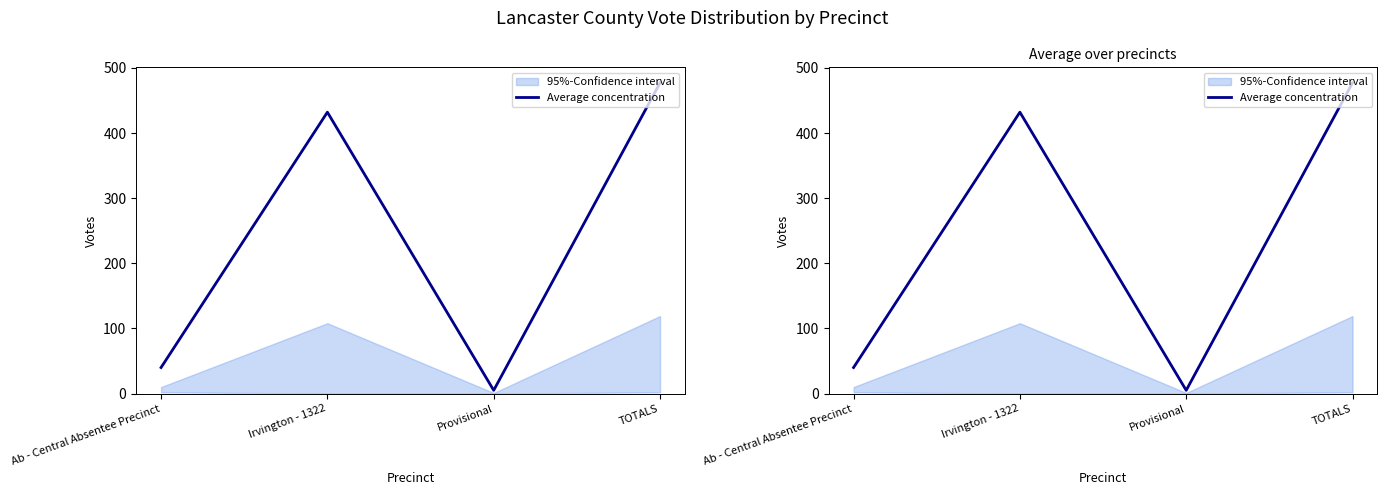

At which category does the data reach its first local peak?

Irvington - 1322